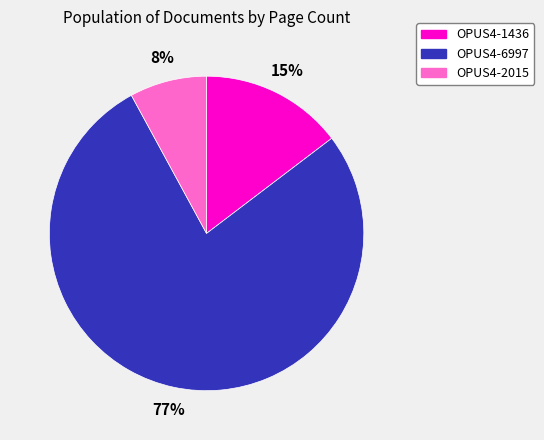

Is it true that OPUS4-6997 is 77% of the pie?

True